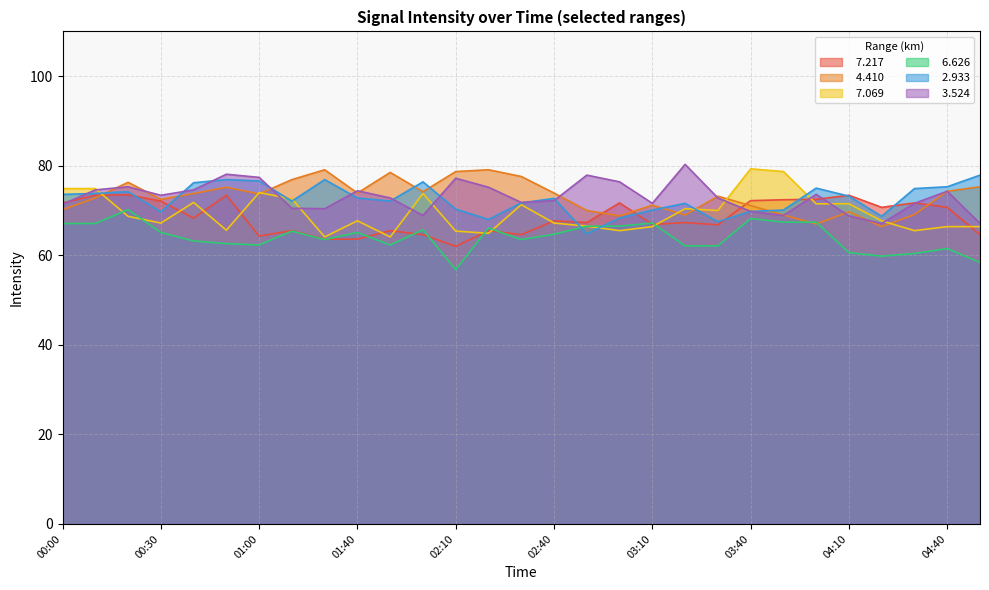

What is the total value across all series at 04:40?

422.5